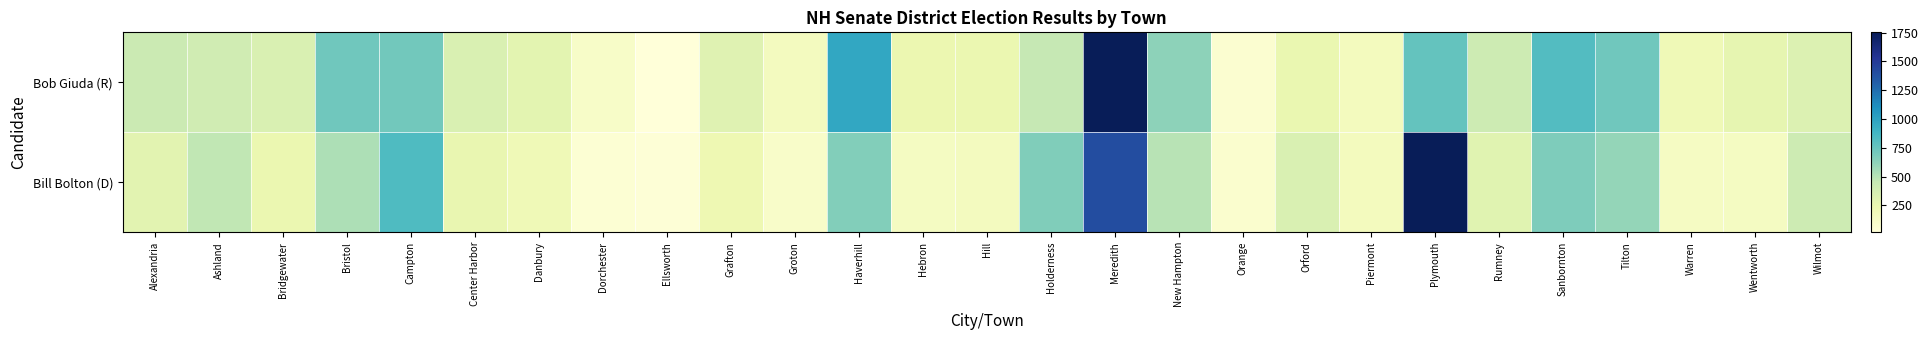

At which category does the chart reach its peak across all series?

Meredith